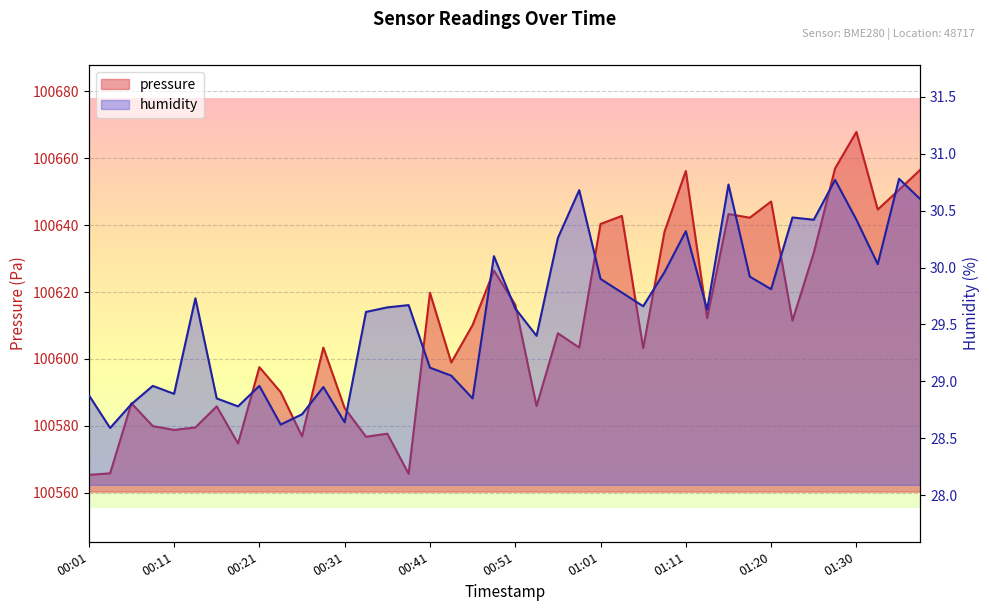

Is it true that pressure equals 138365.5 at 00:43?

False